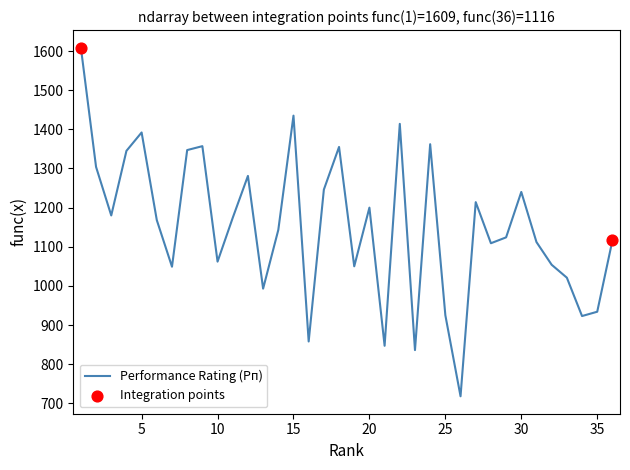

What is the maximum value shown in the chart?

1609